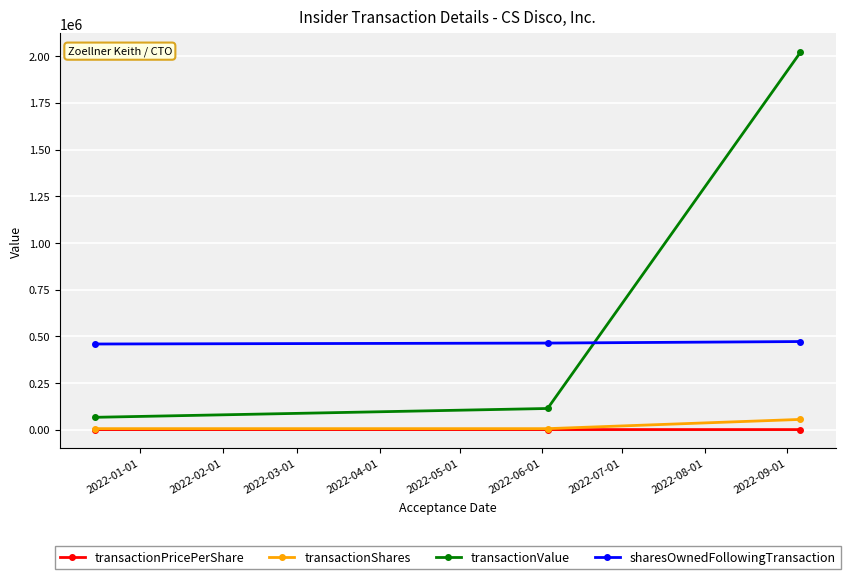

How many data points in transactionShares are above 5000?

1